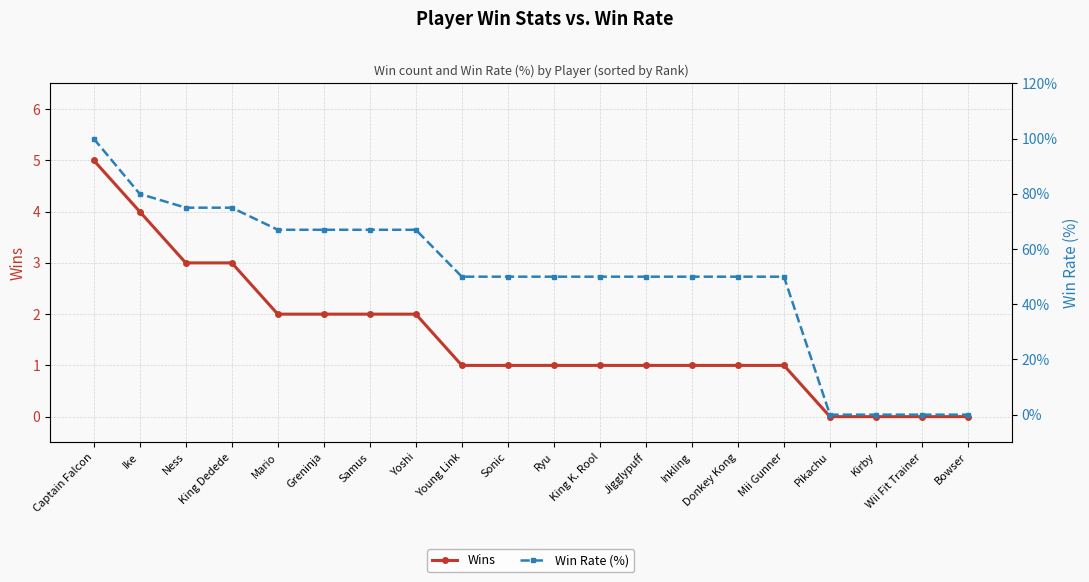

Reading left to right, what are all the values shown in this chart?

Wins: 5	4	3	3	2	2	2	2	1	1	1	1	1	1	1	1	0	0	0	0
Win Rate (%): 100	80	75	75	67	67	67	67	50	50	50	50	50	50	50	50	0	0	0	0